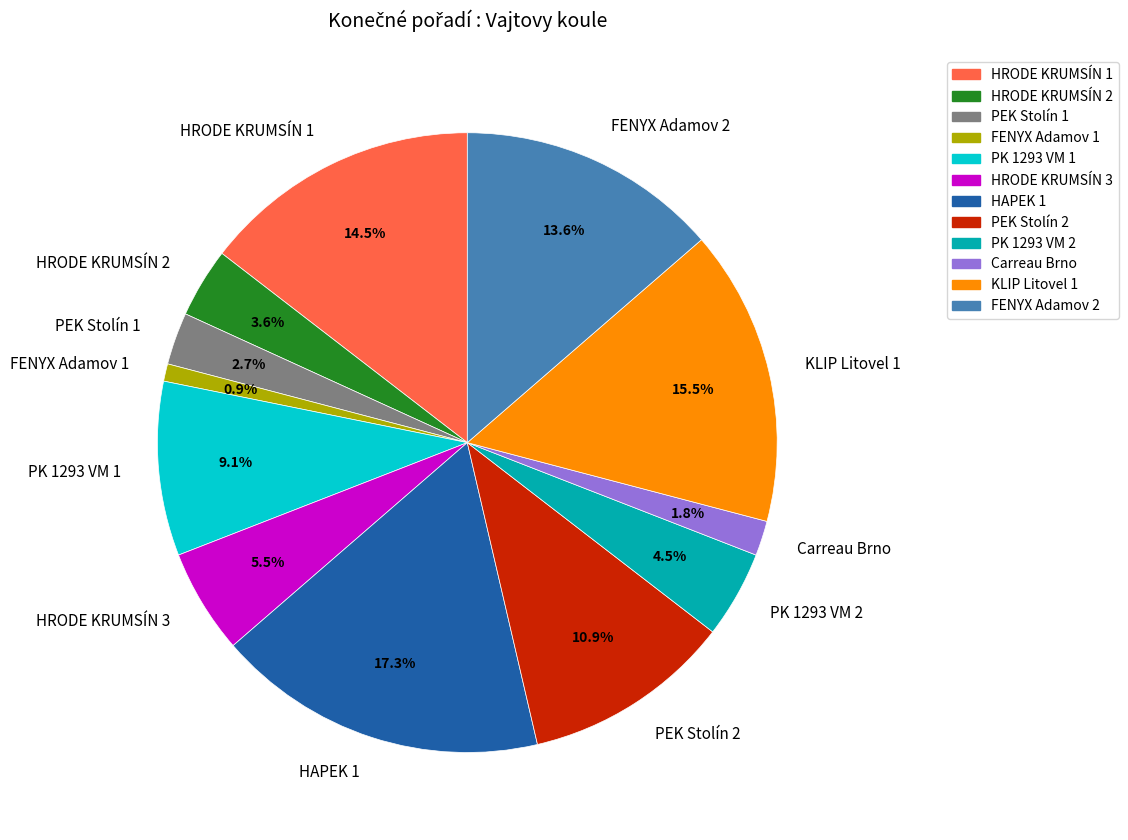

Between HRODE KRUMSÍN 1 and FENYX Adamov 2, which is larger?

HRODE KRUMSÍN 1